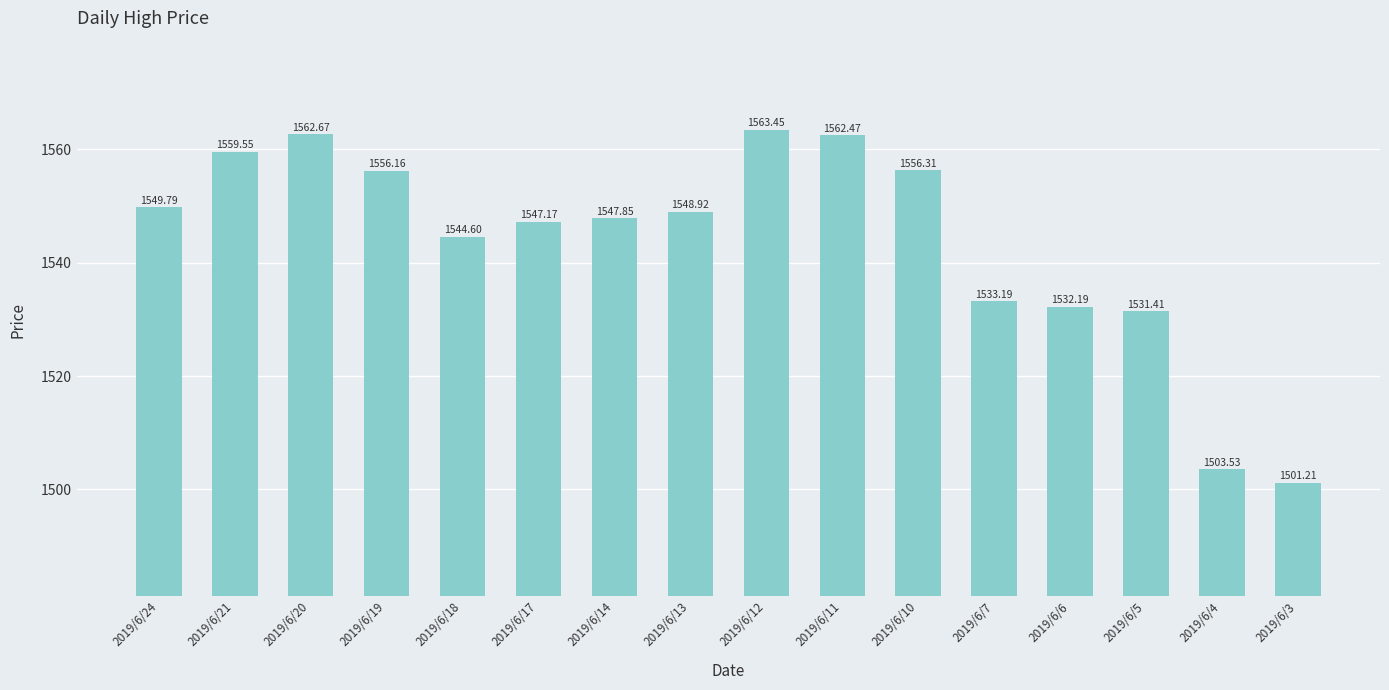

What is the greatest value displayed?

1563.5